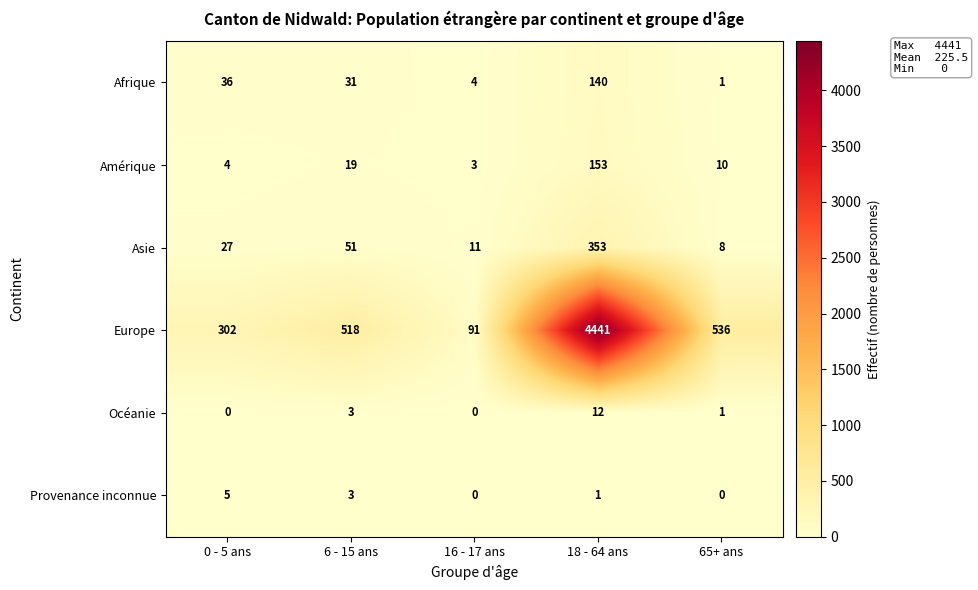

At which category is the sum across all series the highest?

18 - 64 ans